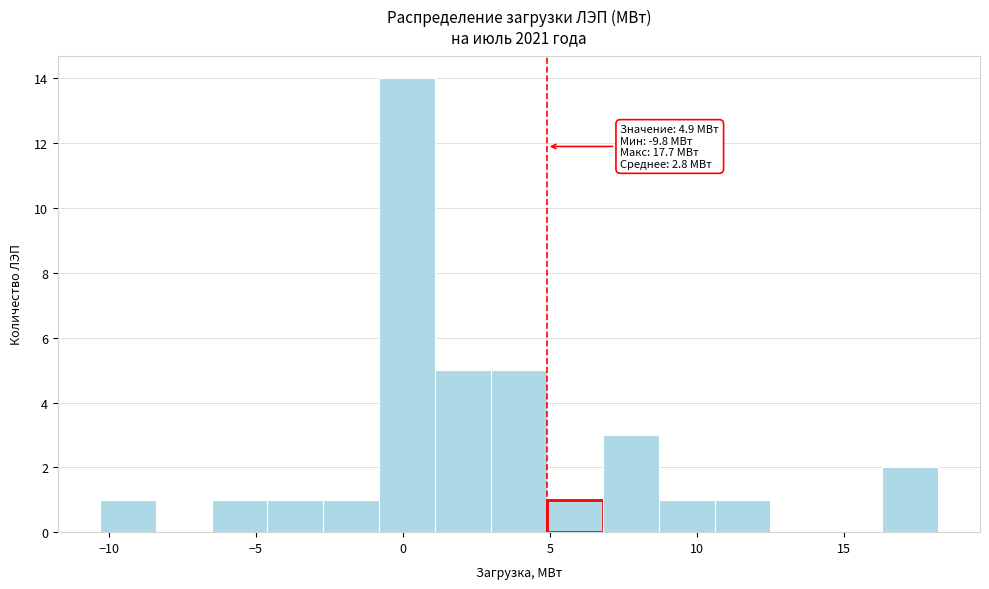

Around what value on the x-axis is the tallest bar? Give the approximate position of its centre, as read against the axis.

0.0